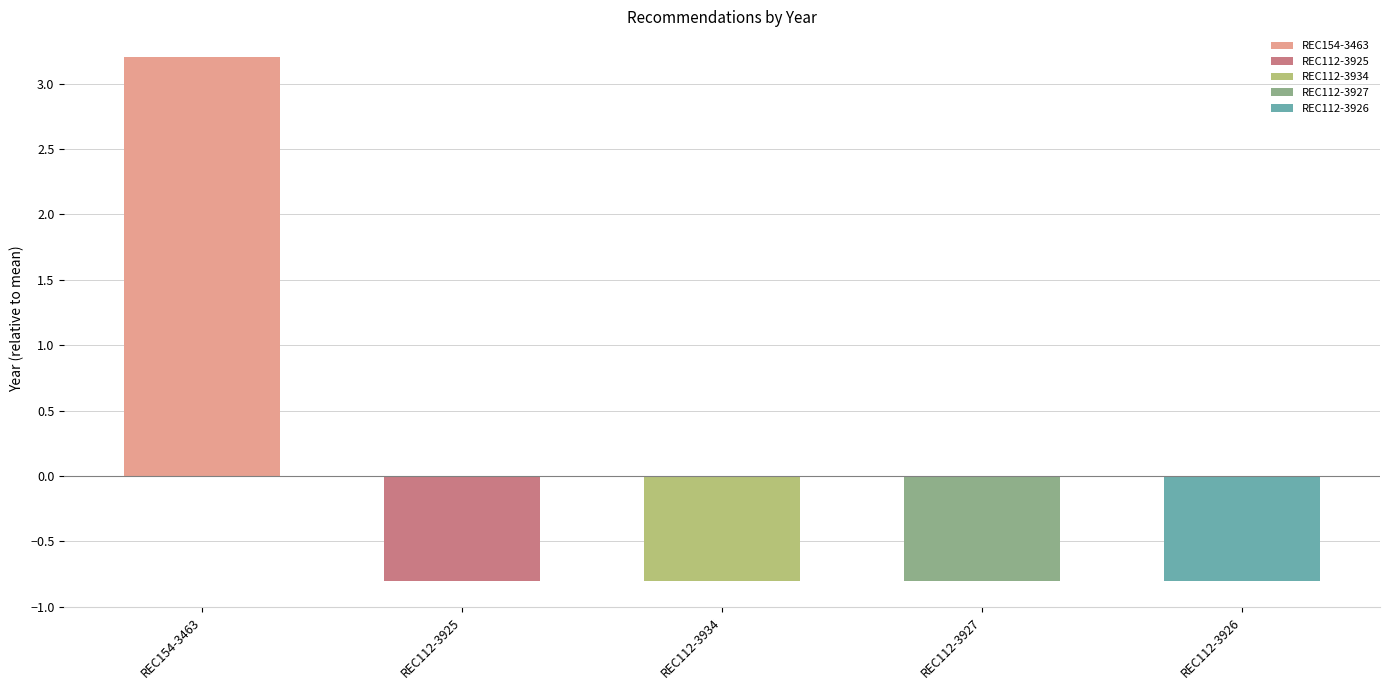

How many bars are there in total?

5